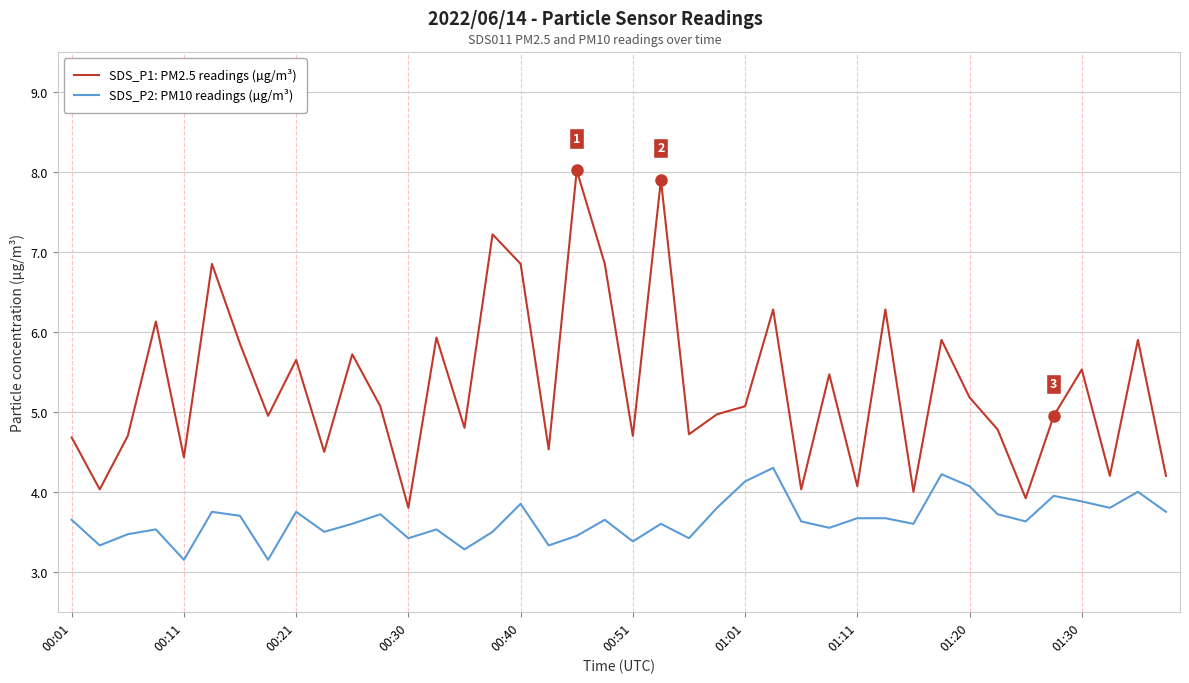

At how many categories does at least one series exceed 5?

20